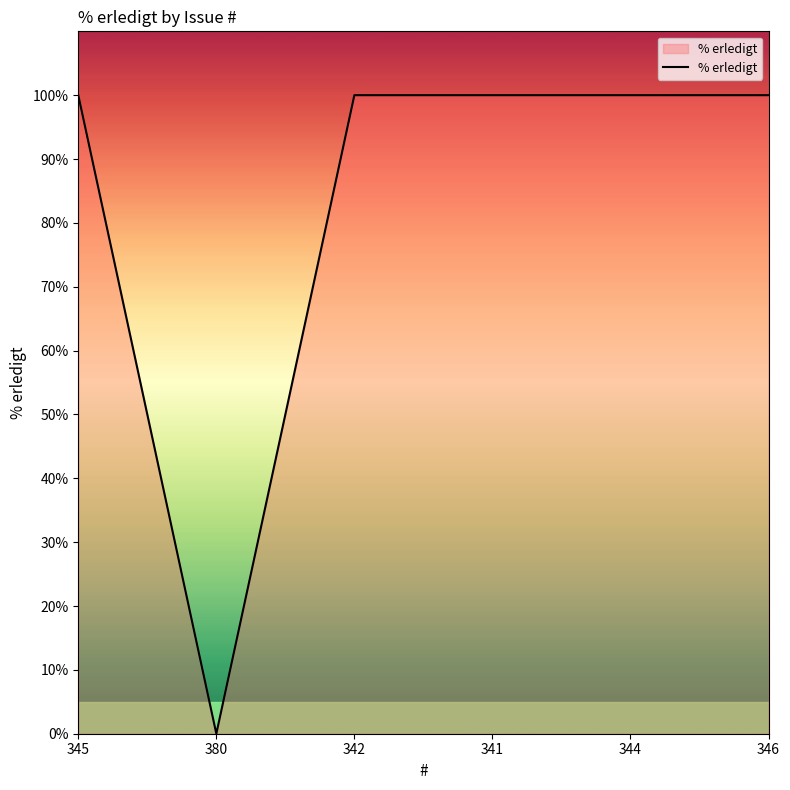

What is the ratio of the value at 345 to the value at 346?

1.0